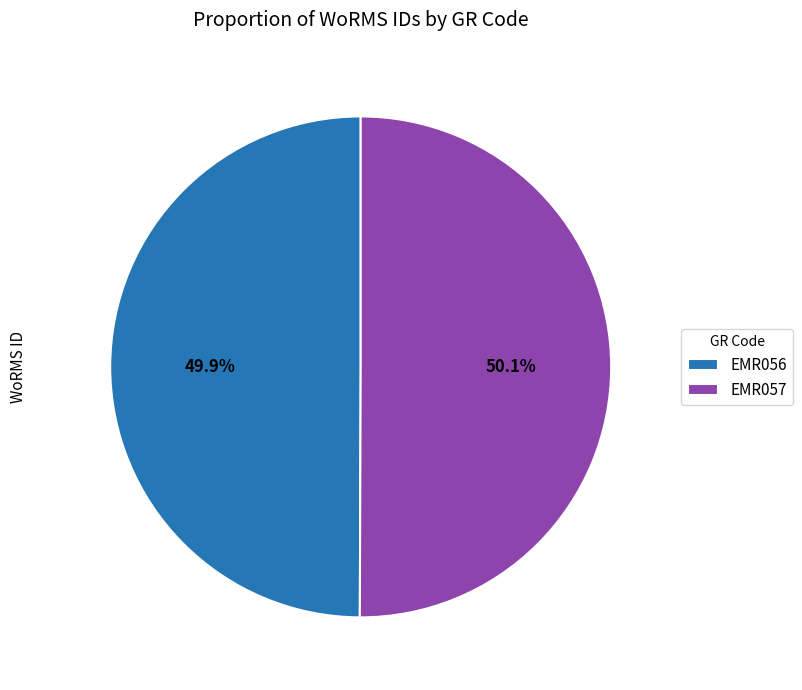

Does any single category account for the majority?

Yes